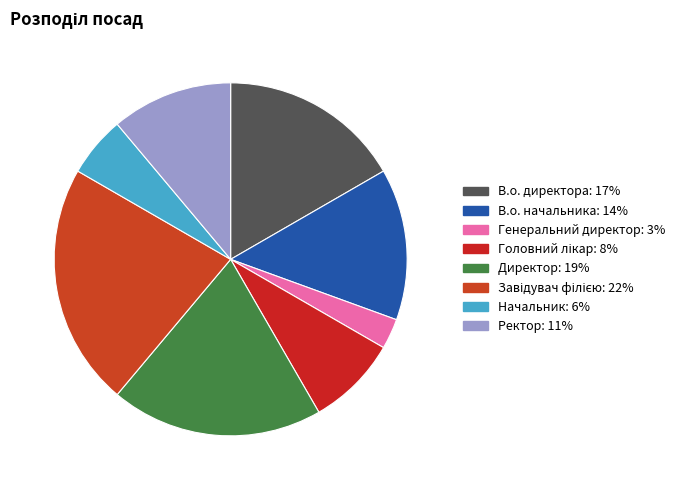

To the nearest percent, what percentage of the pie is Начальник?

6%